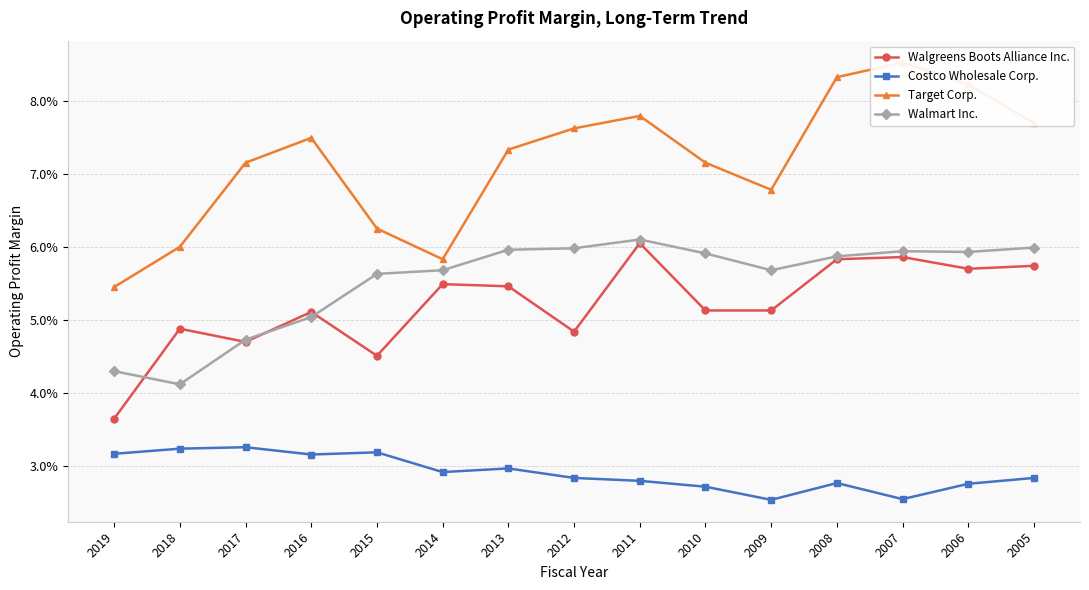

At how many categories does at least one series exceed 2?

15